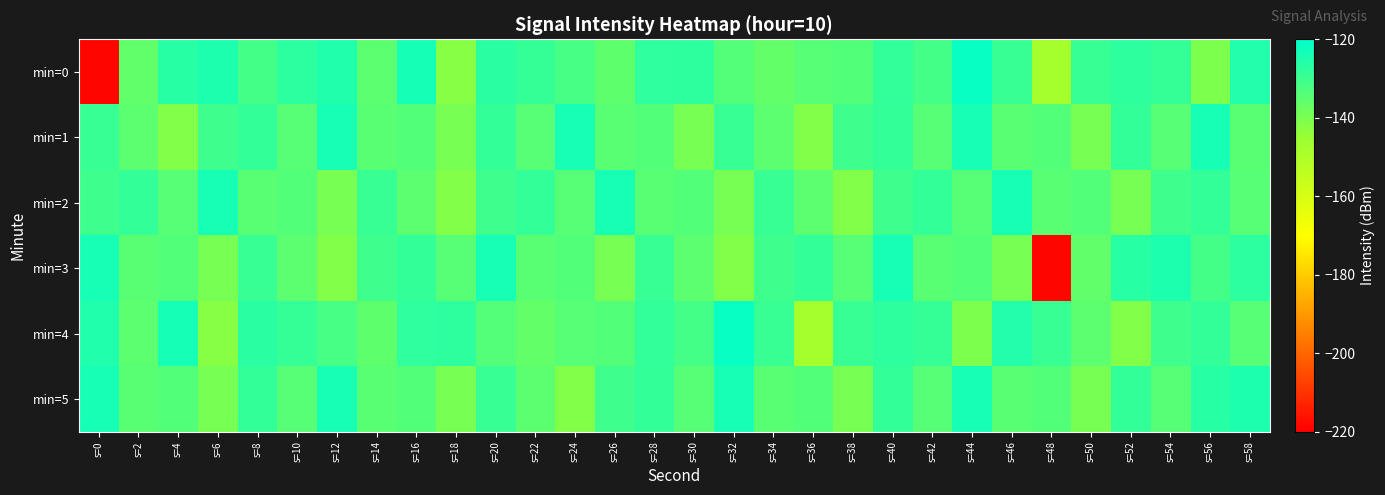

At which category is the sum across all series the highest?

s=40